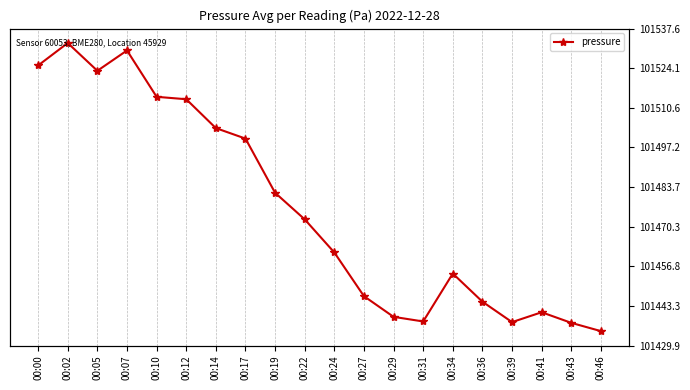

What is the average value?

101476.7